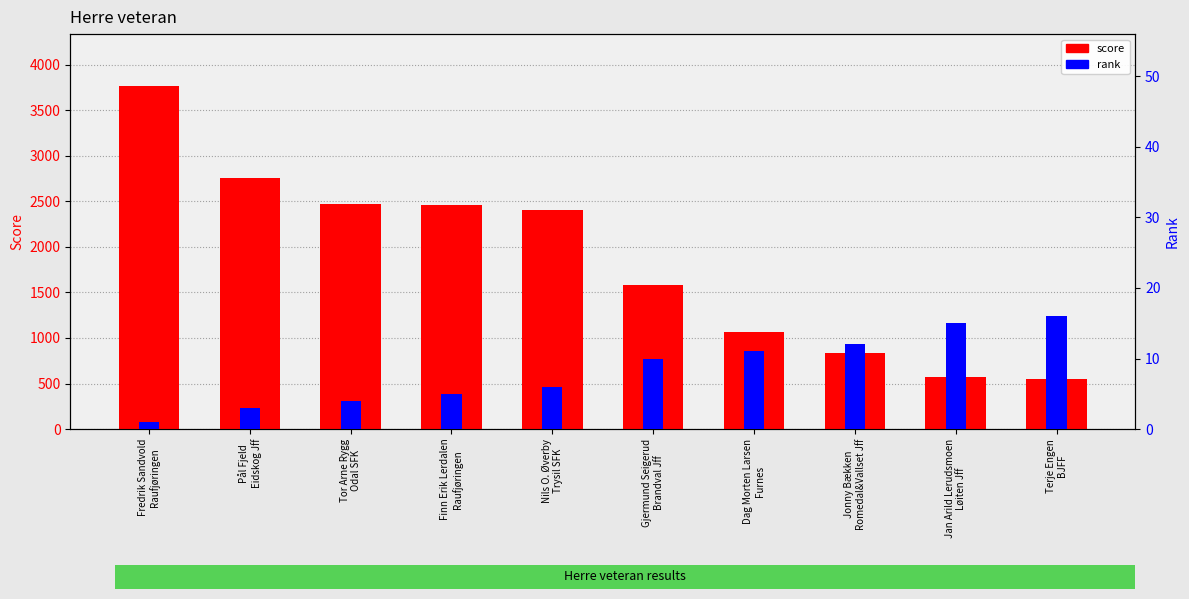

The score series shows 1066 at Dag Morten Larsen
Furnes. True or false?

True